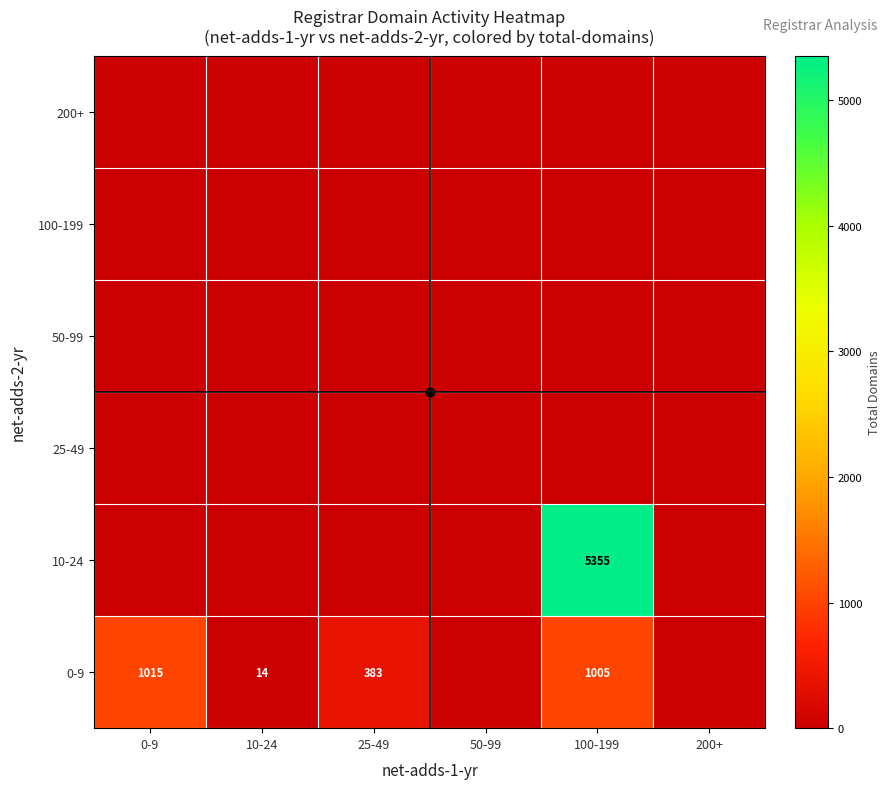

The value of 10-24 at 100-199 is 1256. True or false?

False